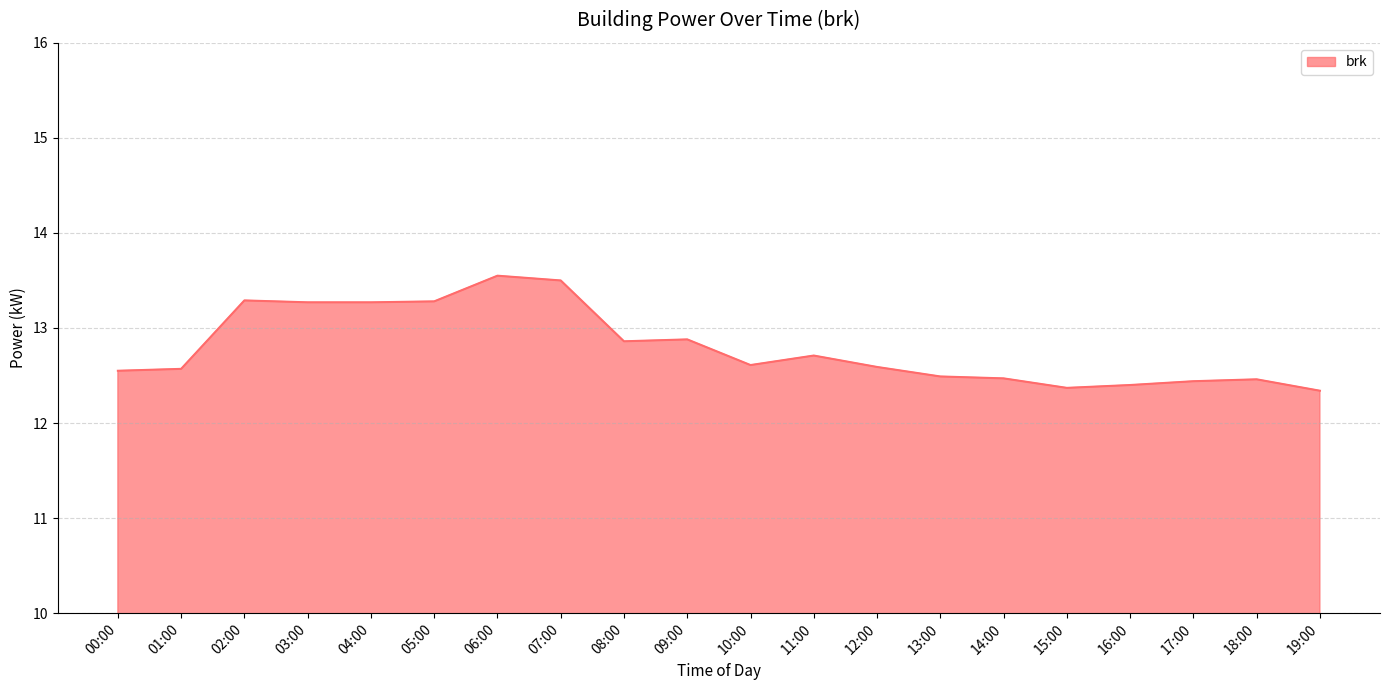

What is the minimum value shown in the chart?

12.3